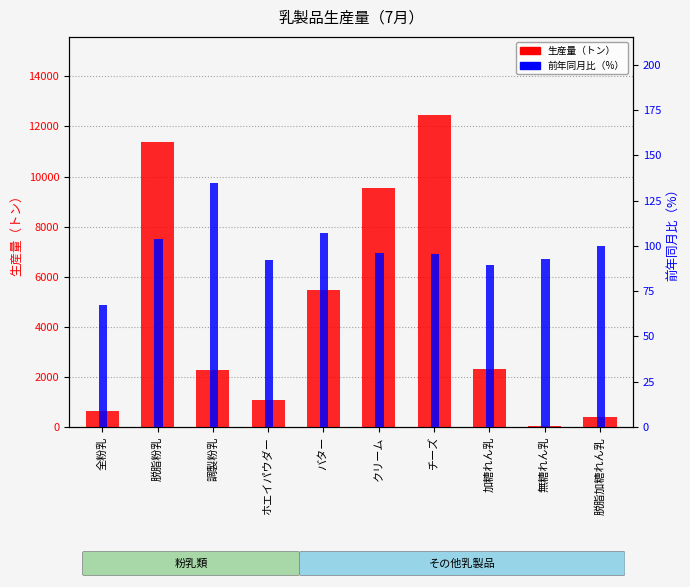

How many bars are there in each group?

2